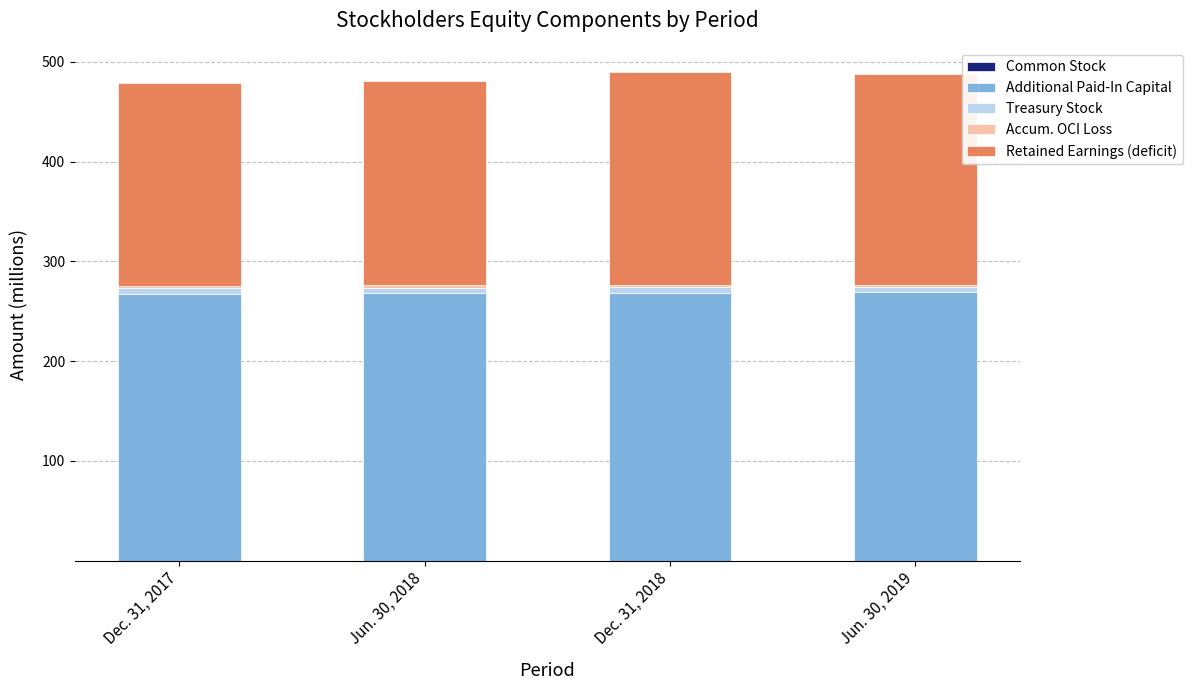

Are the bars grouped side by side (vs. stacked)?

No